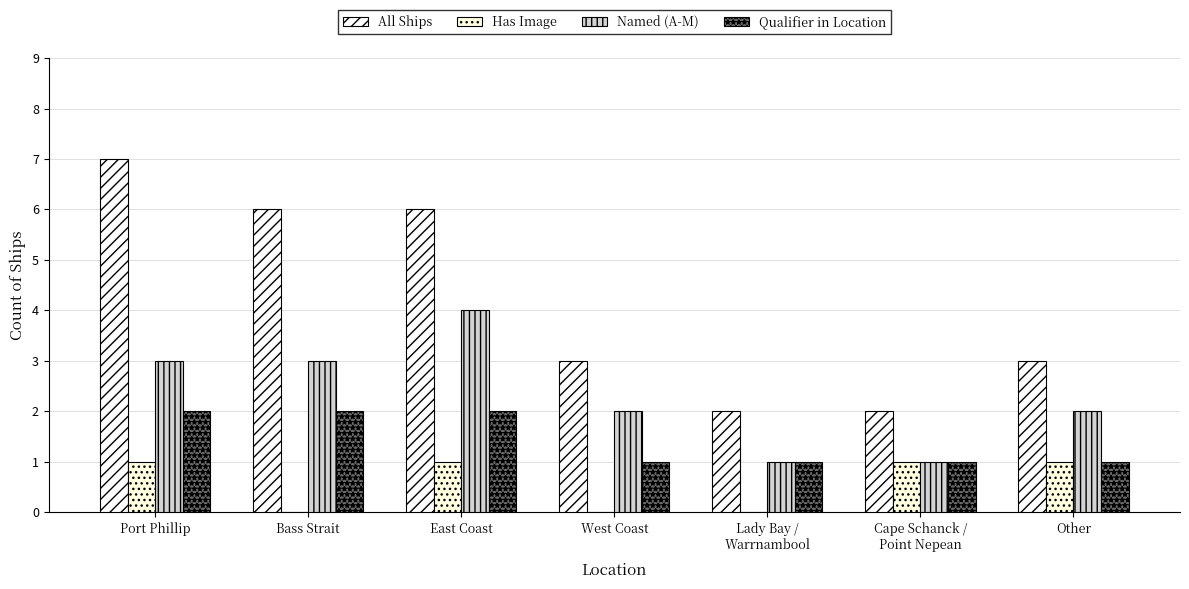

Reading left to right, extract all data points from this chart.

All Ships: Port Phillip=7	Bass Strait=6	East Coast=6	West Coast=3	Lady Bay /
Warrnambool=2	Cape Schanck /
Point Nepean=2	Other=3
Has Image: Port Phillip=1	Bass Strait=0	East Coast=1	West Coast=0	Lady Bay /
Warrnambool=0	Cape Schanck /
Point Nepean=1	Other=1
Named (A-M): Port Phillip=3	Bass Strait=3	East Coast=4	West Coast=2	Lady Bay /
Warrnambool=1	Cape Schanck /
Point Nepean=1	Other=2
Qualifier in Location: Port Phillip=2	Bass Strait=2	East Coast=2	West Coast=1	Lady Bay /
Warrnambool=1	Cape Schanck /
Point Nepean=1	Other=1